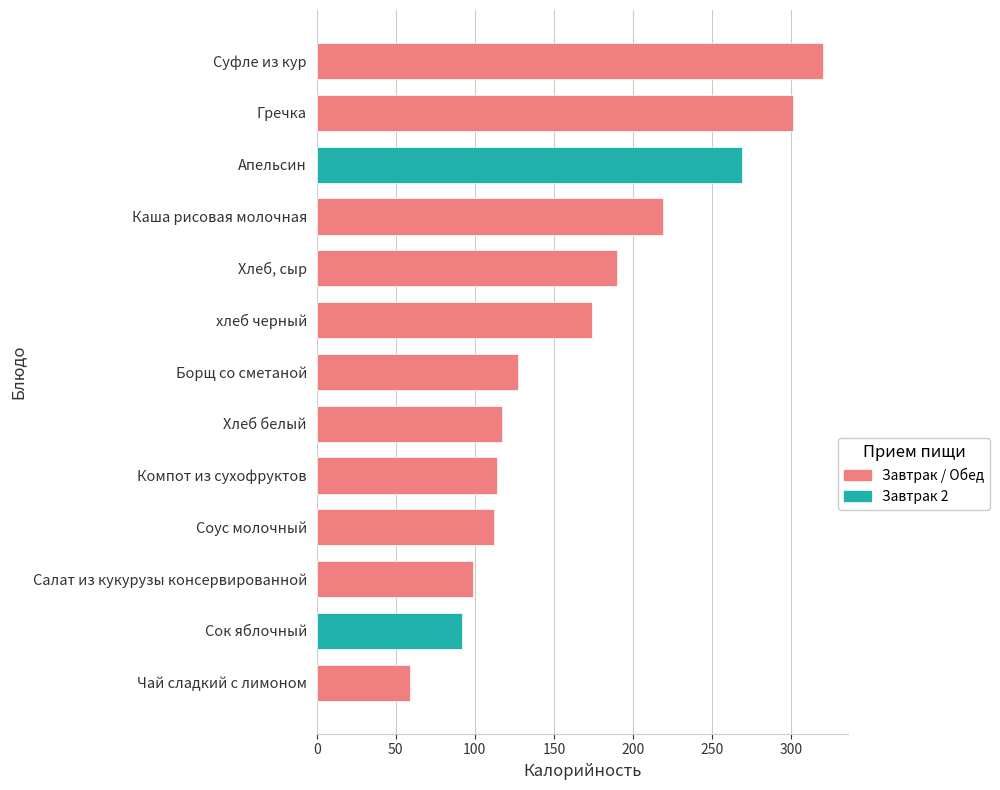

What is the ratio of the value at Суфле из кур to the value at Хлеб белый?

2.7